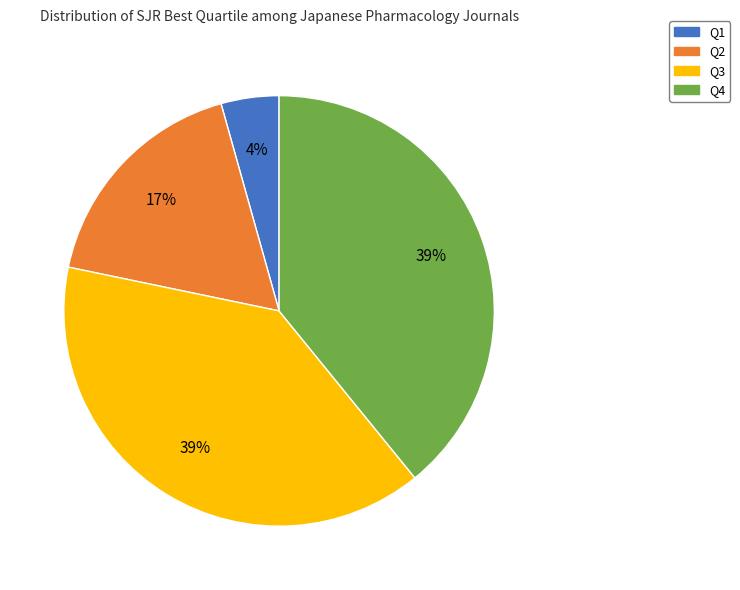

Is the sum of Q2 and Q1 greater than half?

No